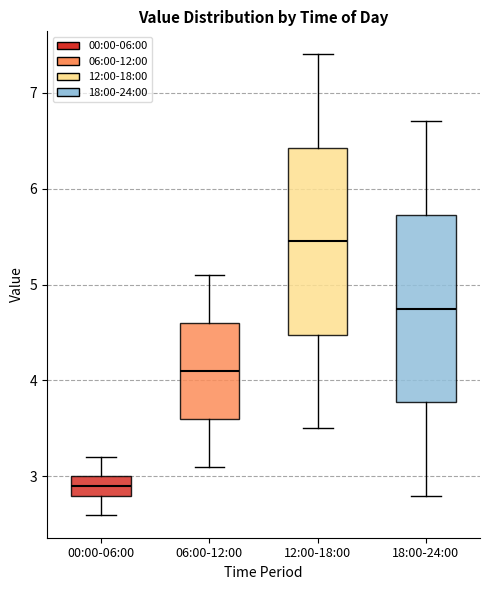

Reading left to right, read every box against the y-axis: the position of its median line, the range the box covers, and the ends of its whiskers. The values are not printed on the chart, so give them approximately, as read against the axis.

00:00-06:00: median 2.9, box 2.8 to 3.0, whiskers 2.6 to 3.2
06:00-12:00: median 4.1, box 3.6 to 4.6, whiskers 3.1 to 5.1
12:00-18:00: median 5.5, box 4.5 to 6.4, whiskers 3.5 to 7.4
18:00-24:00: median 4.8, box 3.8 to 5.7, whiskers 2.8 to 6.7